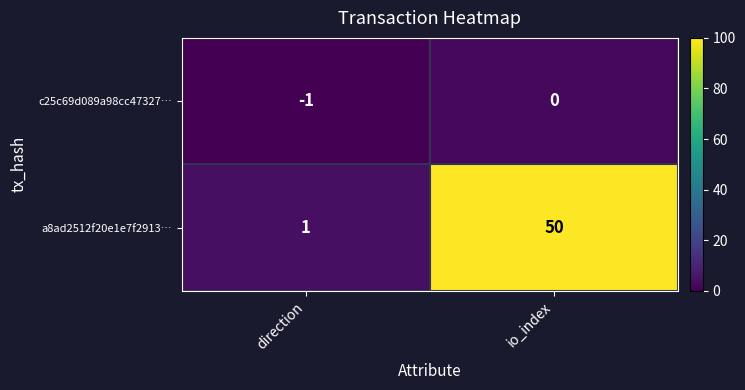

At how many categories does at least one series exceed 38?

1